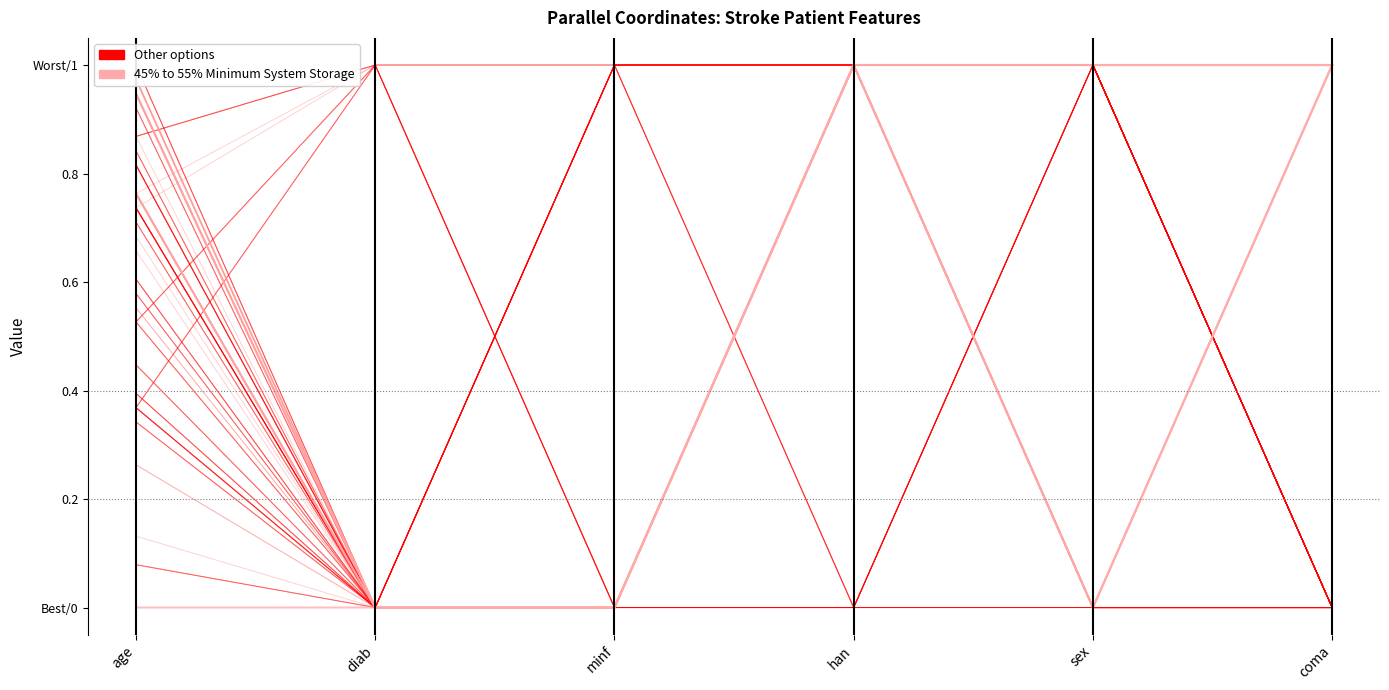

What is the difference between the highest and lowest values at minf?

1.0